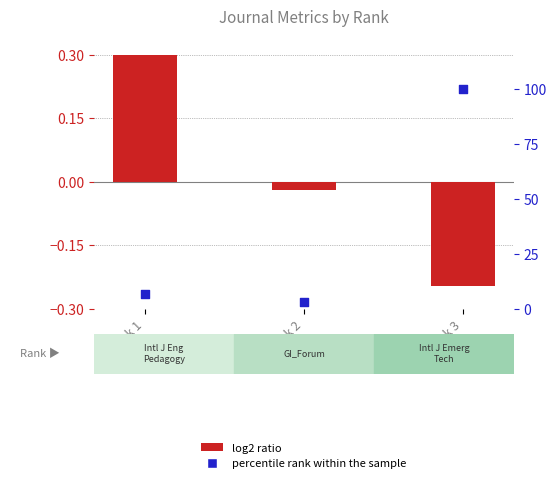

At which category is the sum across all series the highest?

Rank 3